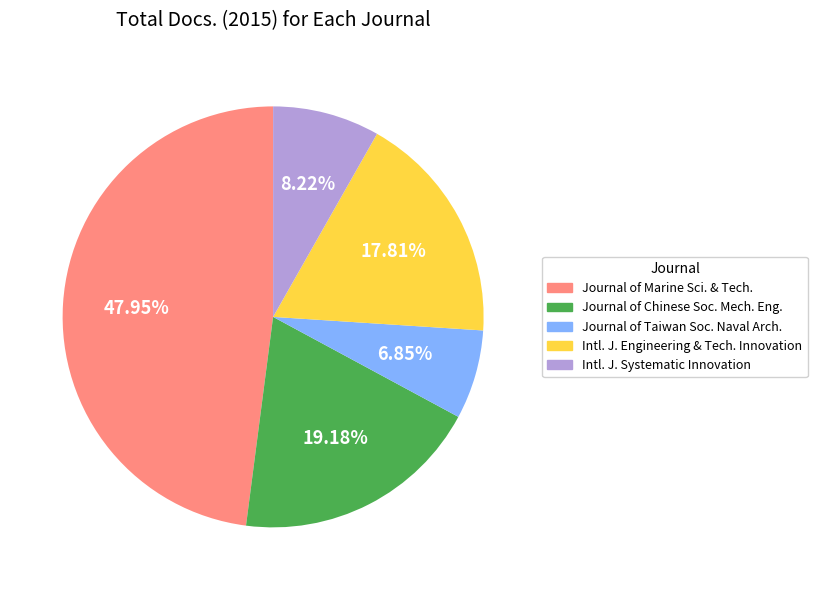

Which category has the biggest portion of the pie?

Journal of Marine Sci. & Tech.